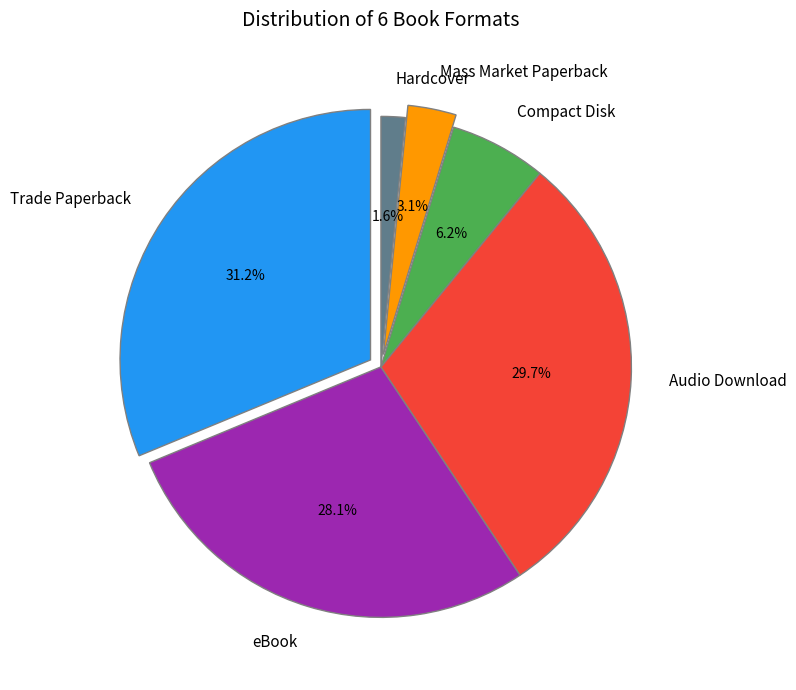

What is the total percentage of Hardcover and eBook?

29.7%